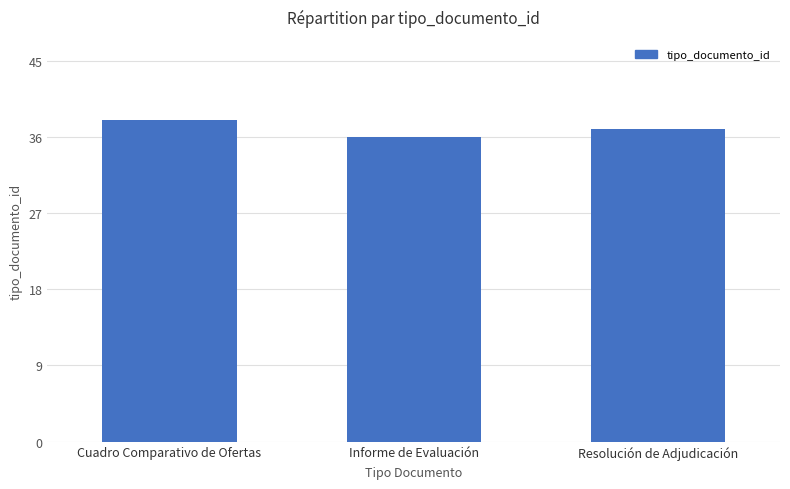

True or false: the data shows 38 at Cuadro Comparativo de Ofertas.

True